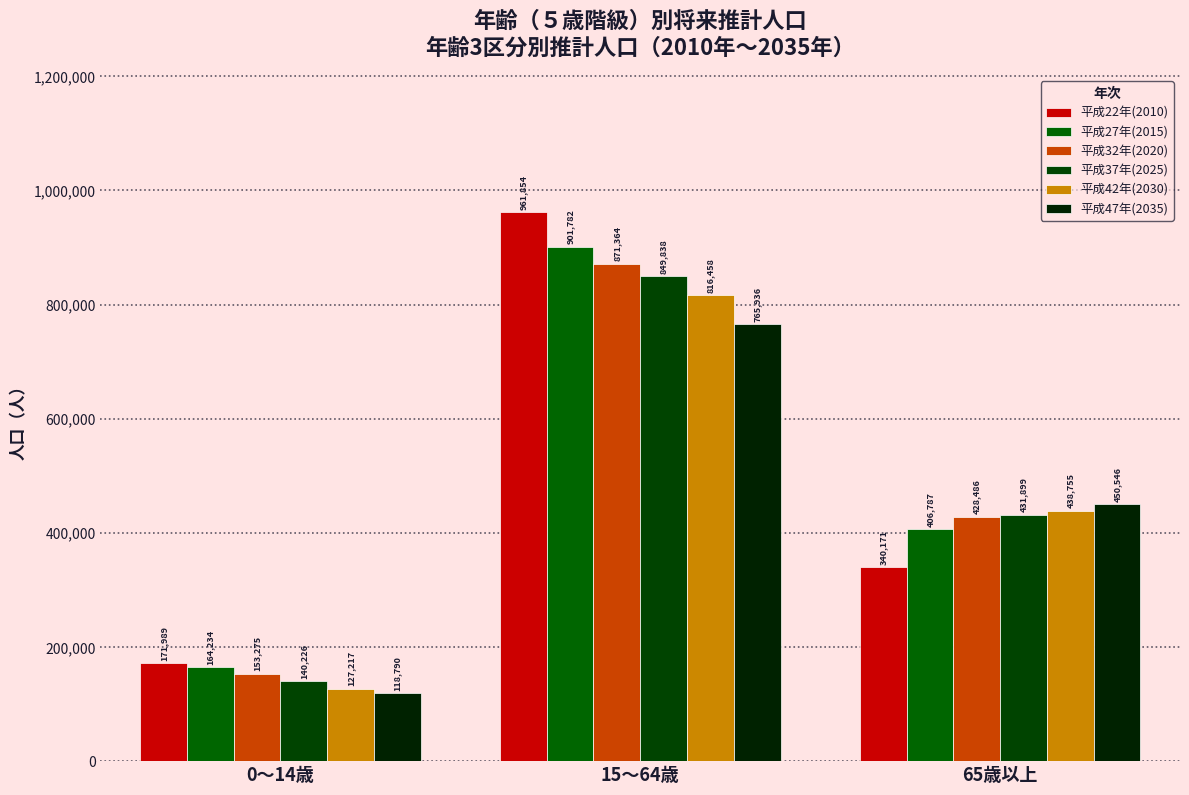

What is the highest value of the 平成22年(2010) series?

961854